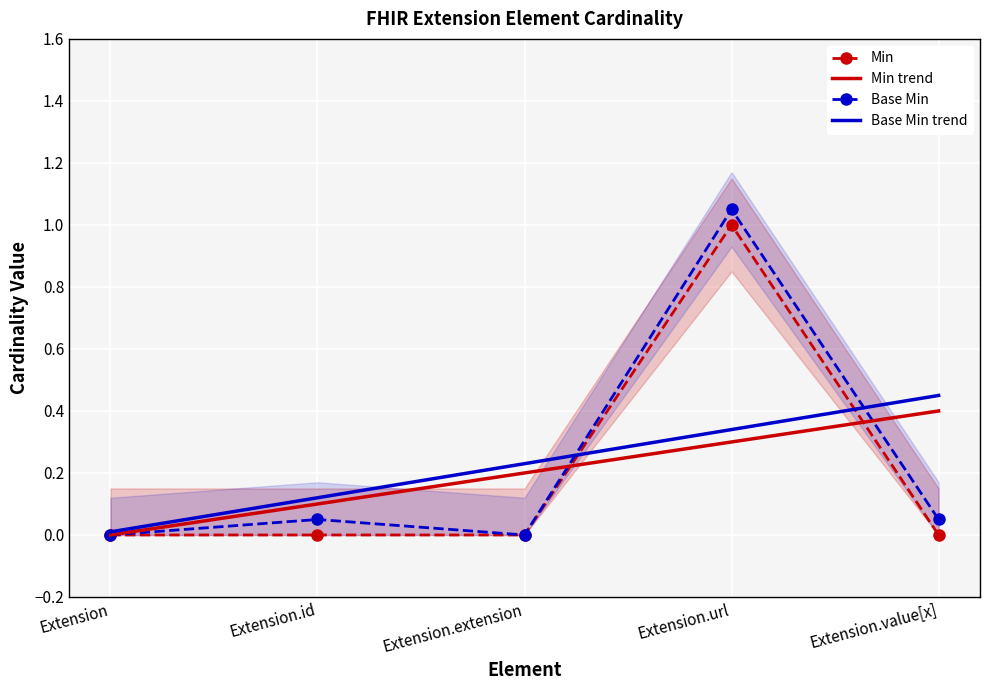

Rank the series at Extension.id from lowest to highest value.

Min, Base Min, Min trend, Base Min trend